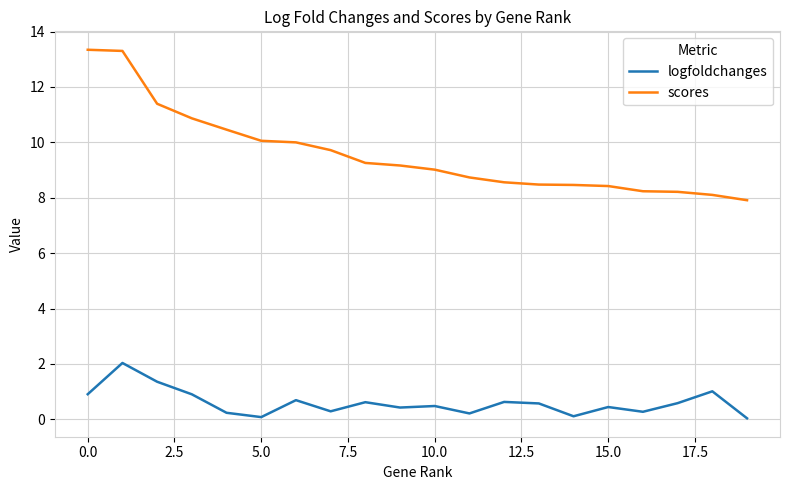

Which series has the largest total across all categories?

scores